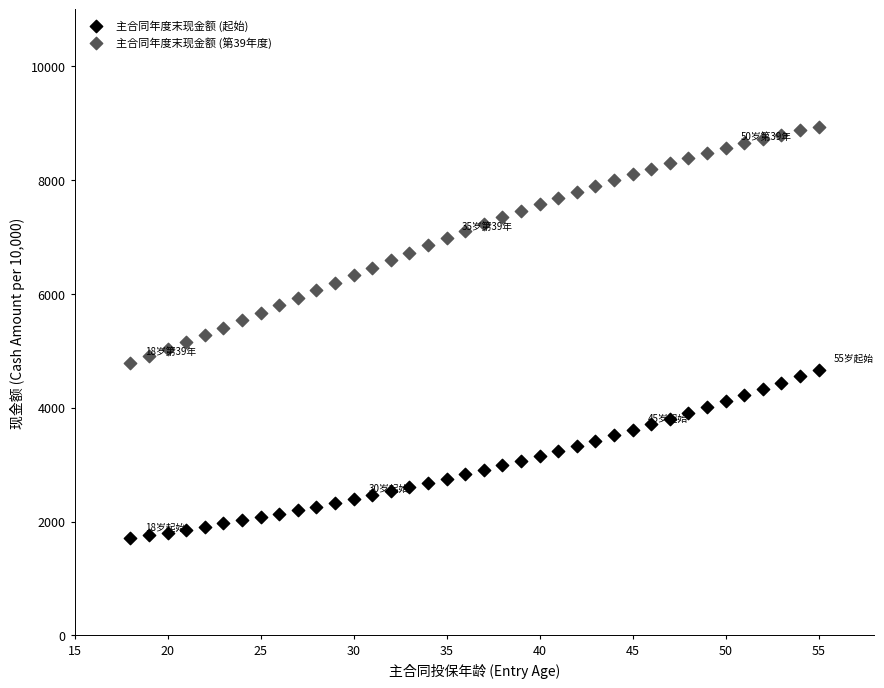

What is the X range (max minus min) for the scatter plot?

37